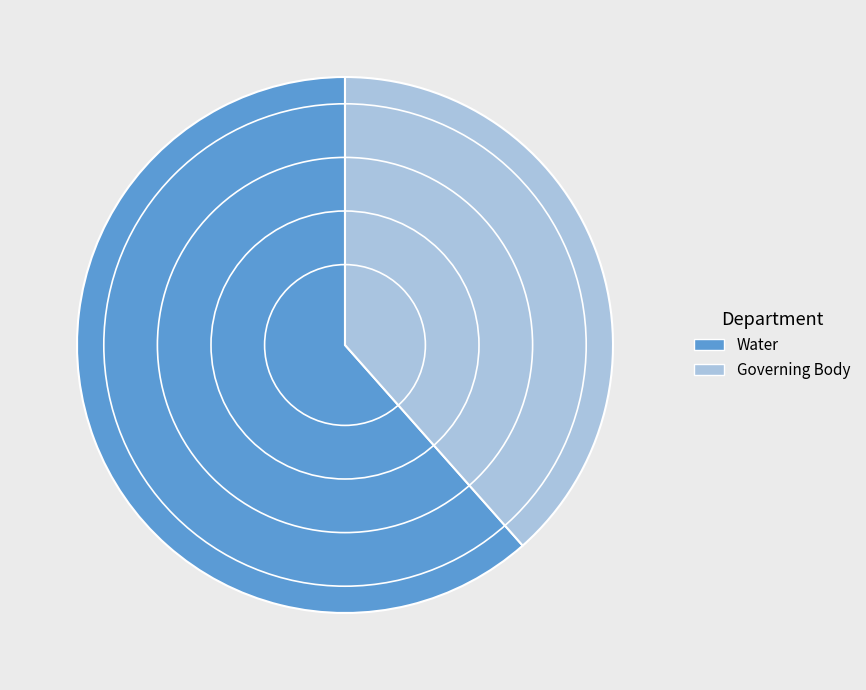

How many slices are in this pie chart?

2